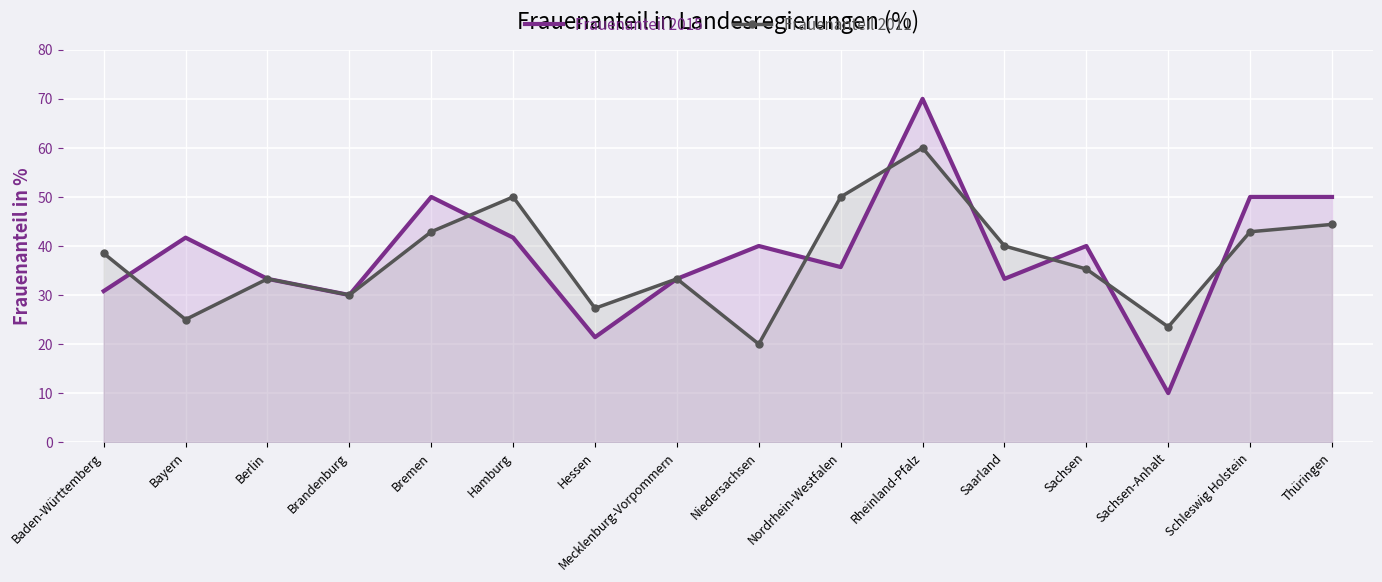

How many interior local peaks does the Frauenanteil 2015 series have?

5